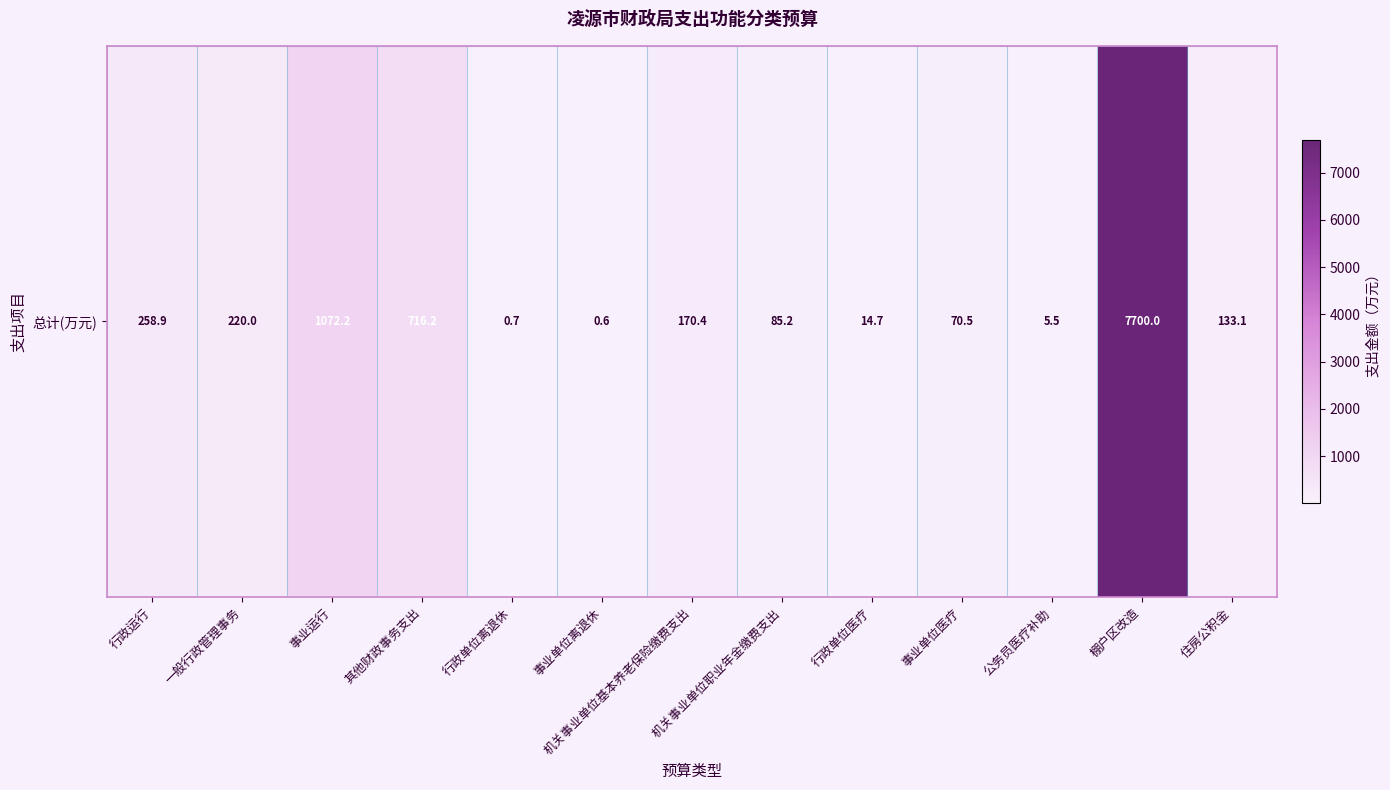

At which label is the value closest to 3850?

事业运行